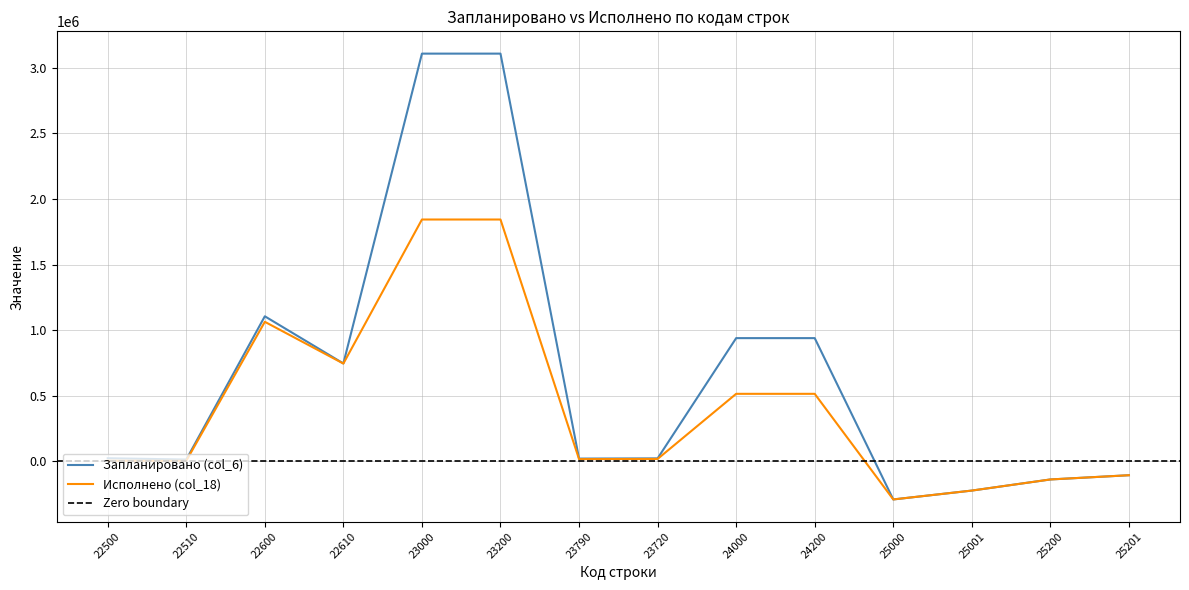

What is the approximate value of Исполнено (col_18) at 22610?

744668.8